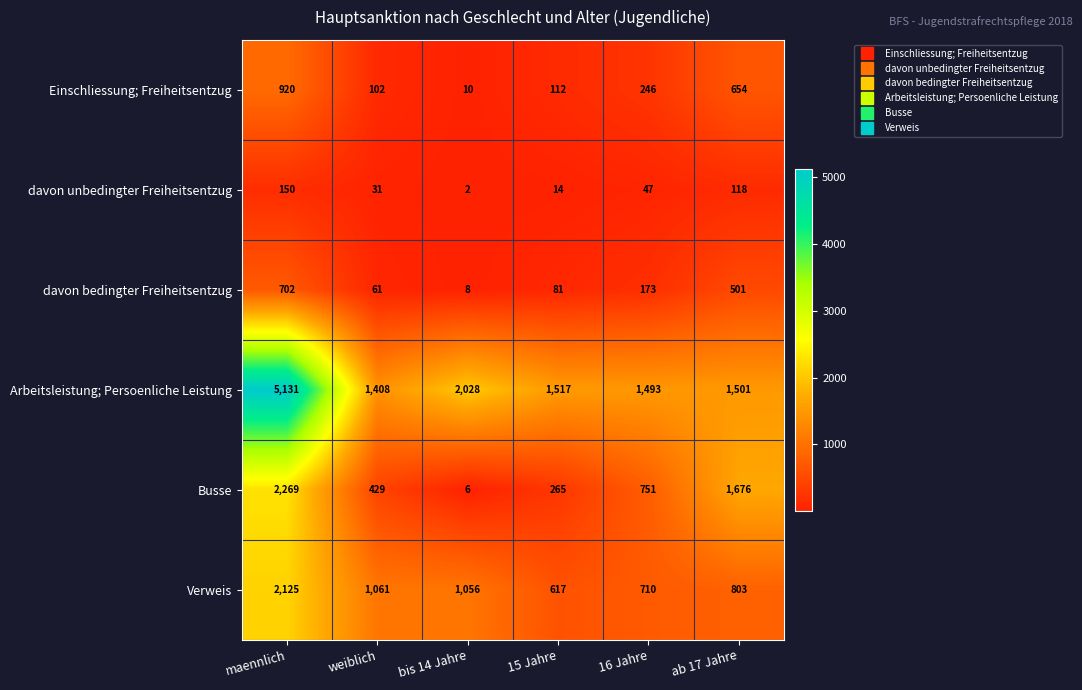

Which series has the largest range (max minus min)?

Arbeitsleistung; Persoenliche Leistung